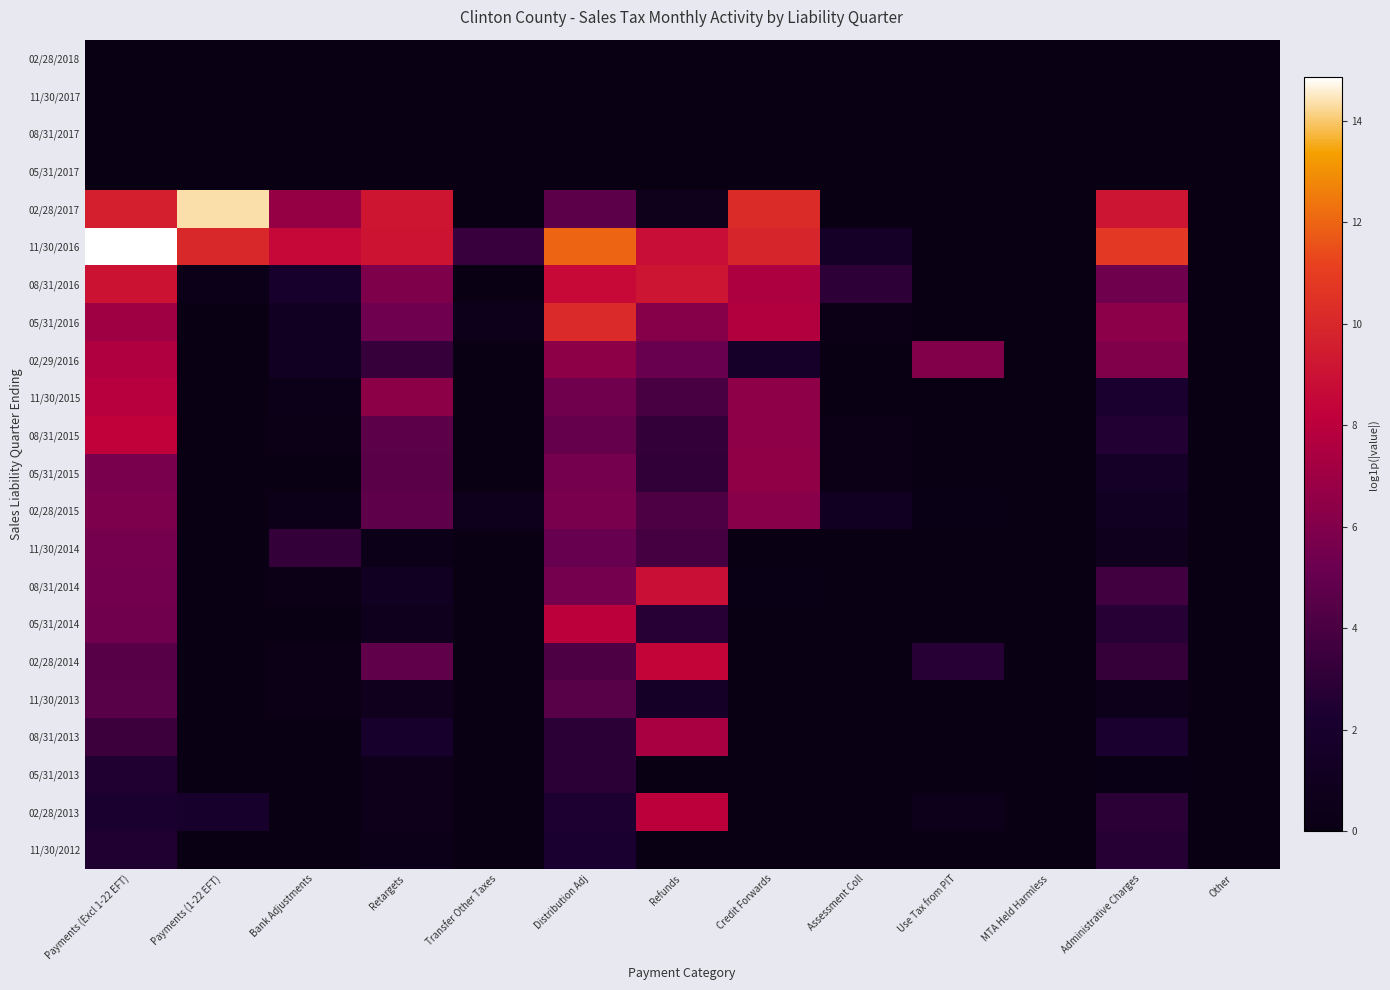

Reading left to right, what are all the values shown in this chart?

02/28/2018: Payments (Excl 1-22 EFT)=0.0	Payments (1-22 EFT)=0.0	Bank Adjustments=0.0	Retargets=0.0	Transfer Other Taxes=0.0	Distribution Adj=0.0	Refunds=0.0	Credit Forwards=0.0	Assessment Coll=0.0	Use Tax from PIT=0.0	MTA Held Harmless=0.0	Administrative Charges=0.0	Other=0.0
11/30/2017: Payments (Excl 1-22 EFT)=0.0	Payments (1-22 EFT)=0.0	Bank Adjustments=0.0	Retargets=0.0	Transfer Other Taxes=0.0	Distribution Adj=0.0	Refunds=0.0	Credit Forwards=0.0	Assessment Coll=0.0	Use Tax from PIT=0.0	MTA Held Harmless=0.0	Administrative Charges=0.0	Other=0.0
08/31/2017: Payments (Excl 1-22 EFT)=0.0	Payments (1-22 EFT)=0.0	Bank Adjustments=0.0	Retargets=0.0	Transfer Other Taxes=0.0	Distribution Adj=0.0	Refunds=0.0	Credit Forwards=0.0	Assessment Coll=0.0	Use Tax from PIT=0.0	MTA Held Harmless=0.0	Administrative Charges=0.0	Other=0.0
05/31/2017: Payments (Excl 1-22 EFT)=0.0	Payments (1-22 EFT)=0.0	Bank Adjustments=0.0	Retargets=0.0	Transfer Other Taxes=0.0	Distribution Adj=0.0	Refunds=0.0	Credit Forwards=0.0	Assessment Coll=0.0	Use Tax from PIT=0.0	MTA Held Harmless=0.0	Administrative Charges=0.0	Other=0.0
02/28/2017: Payments (Excl 1-22 EFT)=9.6	Payments (1-22 EFT)=14.3	Bank Adjustments=6.7	Retargets=9.1	Transfer Other Taxes=0.0	Distribution Adj=4.6	Refunds=0.7	Credit Forwards=10.2	Assessment Coll=0.0	Use Tax from PIT=0.0	MTA Held Harmless=0.0	Administrative Charges=9.1	Other=0.0
11/30/2016: Payments (Excl 1-22 EFT)=14.9	Payments (1-22 EFT)=10.0	Bank Adjustments=8.5	Retargets=9.1	Transfer Other Taxes=3.3	Distribution Adj=12.0	Refunds=8.8	Credit Forwards=9.9	Assessment Coll=1.6	Use Tax from PIT=0.0	MTA Held Harmless=0.0	Administrative Charges=10.8	Other=0.0
08/31/2016: Payments (Excl 1-22 EFT)=9.0	Payments (1-22 EFT)=0.3	Bank Adjustments=1.9	Retargets=5.9	Transfer Other Taxes=0.0	Distribution Adj=8.6	Refunds=9.1	Credit Forwards=7.5	Assessment Coll=3.0	Use Tax from PIT=0.0	MTA Held Harmless=0.0	Administrative Charges=5.3	Other=0.0
05/31/2016: Payments (Excl 1-22 EFT)=7.0	Payments (1-22 EFT)=0.0	Bank Adjustments=1.1	Retargets=5.3	Transfer Other Taxes=0.5	Distribution Adj=10.2	Refunds=6.1	Credit Forwards=7.7	Assessment Coll=0.2	Use Tax from PIT=0.0	MTA Held Harmless=0.0	Administrative Charges=6.3	Other=0.0
02/29/2016: Payments (Excl 1-22 EFT)=7.6	Payments (1-22 EFT)=0.0	Bank Adjustments=1.1	Retargets=3.3	Transfer Other Taxes=0.1	Distribution Adj=6.4	Refunds=5.1	Credit Forwards=1.7	Assessment Coll=0.0	Use Tax from PIT=6.0	MTA Held Harmless=0.0	Administrative Charges=6.0	Other=0.0
11/30/2015: Payments (Excl 1-22 EFT)=7.9	Payments (1-22 EFT)=0.0	Bank Adjustments=0.4	Retargets=6.4	Transfer Other Taxes=0.0	Distribution Adj=5.4	Refunds=4.0	Credit Forwards=6.5	Assessment Coll=0.0	Use Tax from PIT=0.0	MTA Held Harmless=0.0	Administrative Charges=2.1	Other=0.0
08/31/2015: Payments (Excl 1-22 EFT)=8.3	Payments (1-22 EFT)=0.0	Bank Adjustments=0.2	Retargets=4.7	Transfer Other Taxes=0.0	Distribution Adj=5.0	Refunds=3.2	Credit Forwards=6.4	Assessment Coll=0.3	Use Tax from PIT=0.0	MTA Held Harmless=0.0	Administrative Charges=2.6	Other=0.0
05/31/2015: Payments (Excl 1-22 EFT)=5.7	Payments (1-22 EFT)=0.0	Bank Adjustments=0.1	Retargets=4.6	Transfer Other Taxes=0.0	Distribution Adj=5.6	Refunds=3.1	Credit Forwards=6.5	Assessment Coll=0.2	Use Tax from PIT=0.0	MTA Held Harmless=0.0	Administrative Charges=1.6	Other=0.0
02/28/2015: Payments (Excl 1-22 EFT)=5.8	Payments (1-22 EFT)=0.0	Bank Adjustments=0.4	Retargets=4.8	Transfer Other Taxes=0.7	Distribution Adj=5.7	Refunds=4.1	Credit Forwards=6.2	Assessment Coll=1.2	Use Tax from PIT=0.1	MTA Held Harmless=0.0	Administrative Charges=1.2	Other=0.0
11/30/2014: Payments (Excl 1-22 EFT)=5.6	Payments (1-22 EFT)=0.0	Bank Adjustments=3.2	Retargets=0.3	Transfer Other Taxes=0.0	Distribution Adj=5.1	Refunds=3.8	Credit Forwards=0.0	Assessment Coll=0.0	Use Tax from PIT=0.0	MTA Held Harmless=0.0	Administrative Charges=0.8	Other=0.0
08/31/2014: Payments (Excl 1-22 EFT)=5.5	Payments (1-22 EFT)=0.0	Bank Adjustments=0.2	Retargets=1.3	Transfer Other Taxes=0.0	Distribution Adj=5.6	Refunds=8.9	Credit Forwards=0.1	Assessment Coll=0.0	Use Tax from PIT=0.0	MTA Held Harmless=0.0	Administrative Charges=3.7	Other=0.0
05/31/2014: Payments (Excl 1-22 EFT)=5.4	Payments (1-22 EFT)=0.0	Bank Adjustments=0.1	Retargets=0.8	Transfer Other Taxes=0.0	Distribution Adj=8.0	Refunds=2.7	Credit Forwards=0.0	Assessment Coll=0.0	Use Tax from PIT=0.0	MTA Held Harmless=0.0	Administrative Charges=2.7	Other=0.0
02/28/2014: Payments (Excl 1-22 EFT)=4.5	Payments (1-22 EFT)=0.0	Bank Adjustments=0.2	Retargets=4.8	Transfer Other Taxes=0.0	Distribution Adj=4.1	Refunds=8.4	Credit Forwards=0.0	Assessment Coll=0.0	Use Tax from PIT=2.7	MTA Held Harmless=0.0	Administrative Charges=3.2	Other=0.0
11/30/2013: Payments (Excl 1-22 EFT)=4.5	Payments (1-22 EFT)=0.0	Bank Adjustments=0.2	Retargets=0.9	Transfer Other Taxes=0.0	Distribution Adj=4.5	Refunds=1.7	Credit Forwards=0.0	Assessment Coll=0.0	Use Tax from PIT=0.0	MTA Held Harmless=0.0	Administrative Charges=0.6	Other=0.0
08/31/2013: Payments (Excl 1-22 EFT)=3.5	Payments (1-22 EFT)=0.0	Bank Adjustments=0.1	Retargets=2.1	Transfer Other Taxes=0.0	Distribution Adj=2.9	Refunds=7.3	Credit Forwards=0.0	Assessment Coll=0.0	Use Tax from PIT=0.0	MTA Held Harmless=0.0	Administrative Charges=2.1	Other=0.0
05/31/2013: Payments (Excl 1-22 EFT)=2.4	Payments (1-22 EFT)=0.0	Bank Adjustments=0.1	Retargets=0.6	Transfer Other Taxes=0.0	Distribution Adj=2.9	Refunds=0.0	Credit Forwards=0.0	Assessment Coll=0.0	Use Tax from PIT=0.0	MTA Held Harmless=0.0	Administrative Charges=0.1	Other=0.0
02/28/2013: Payments (Excl 1-22 EFT)=2.2	Payments (1-22 EFT)=2.0	Bank Adjustments=0.1	Retargets=0.6	Transfer Other Taxes=0.0	Distribution Adj=2.4	Refunds=8.0	Credit Forwards=0.0	Assessment Coll=0.0	Use Tax from PIT=0.5	MTA Held Harmless=0.0	Administrative Charges=2.9	Other=0.0
11/30/2012: Payments (Excl 1-22 EFT)=2.4	Payments (1-22 EFT)=0.0	Bank Adjustments=0.1	Retargets=0.4	Transfer Other Taxes=0.0	Distribution Adj=2.2	Refunds=0.0	Credit Forwards=0.0	Assessment Coll=0.0	Use Tax from PIT=0.0	MTA Held Harmless=0.0	Administrative Charges=2.7	Other=0.0